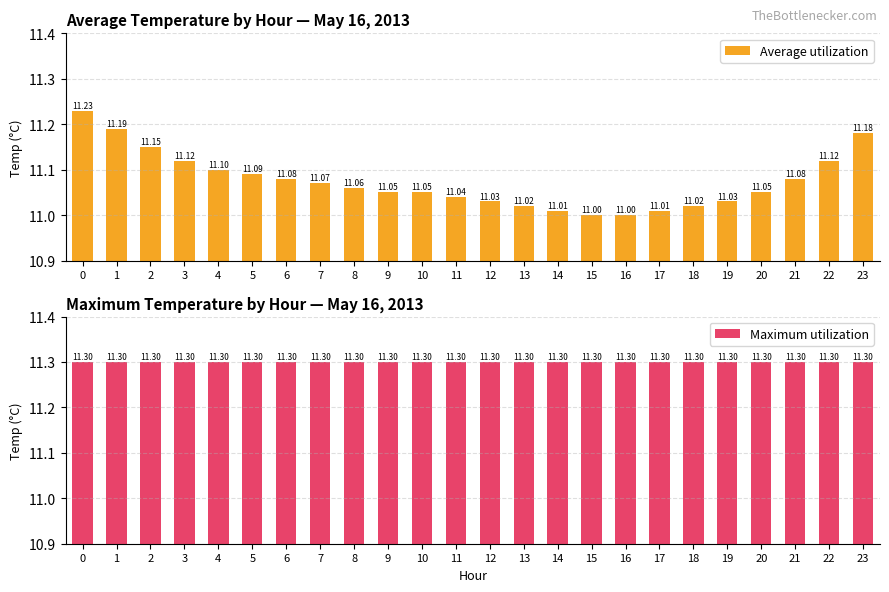

Between 0 and 15, which series saw the biggest shift?

Average utilization